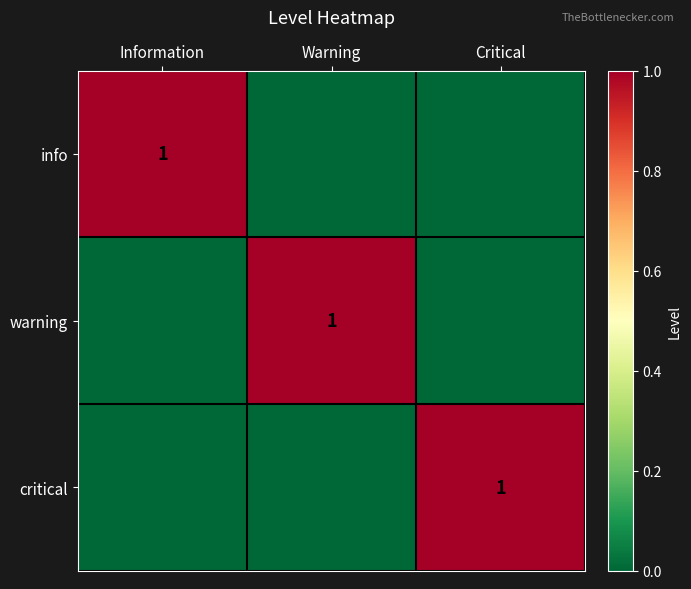

The critical series shows 1 at Critical. True or false?

True